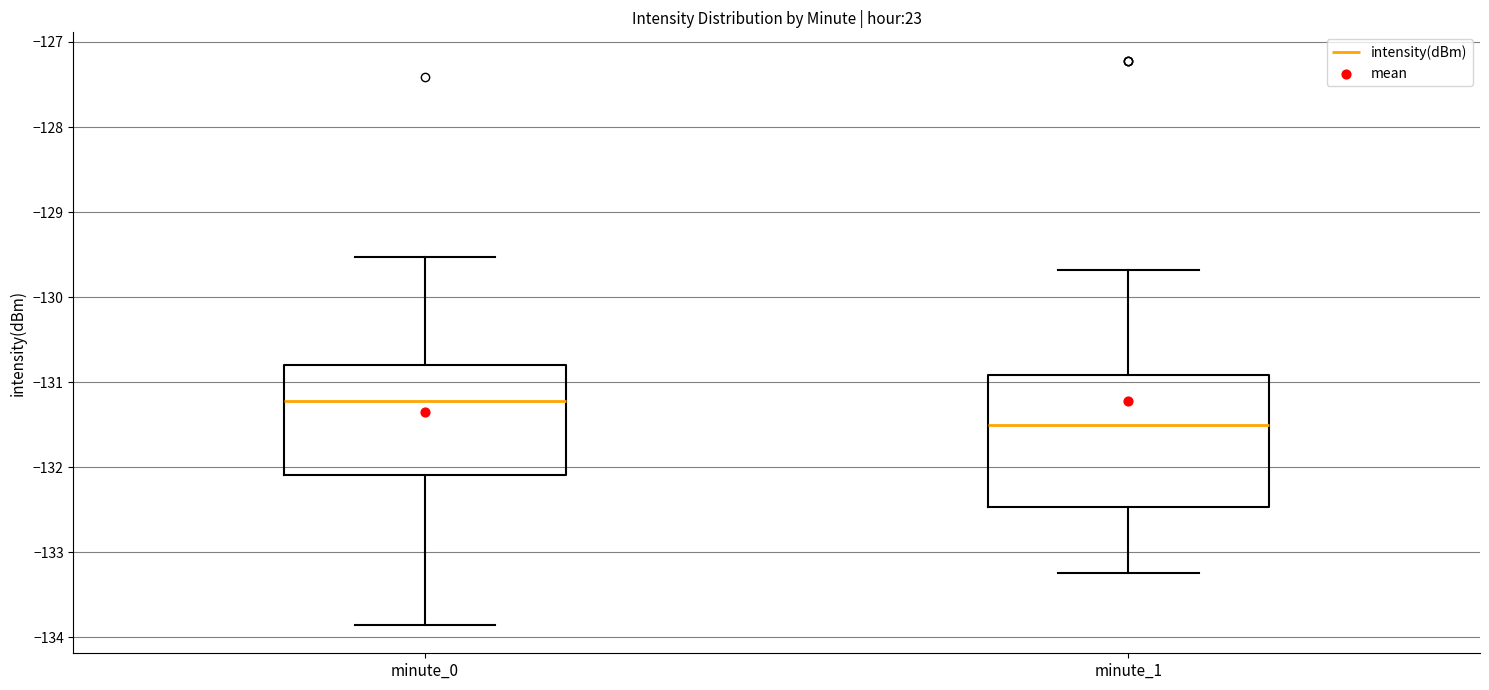

Which box is the tallest, from its lower edge to its upper edge?

minute_1